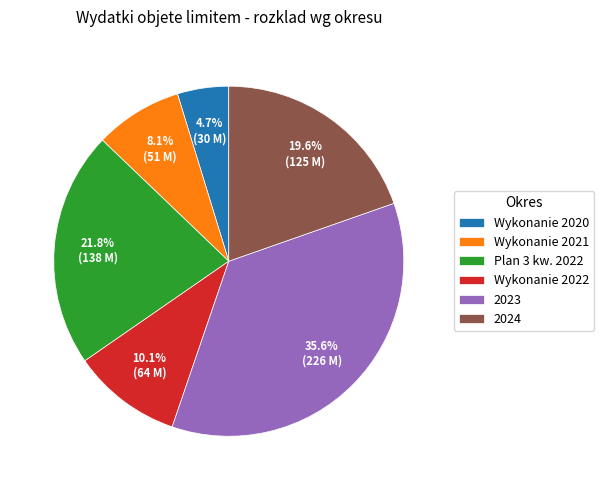

Which has a higher value, 2024 or Wykonanie 2021?

2024